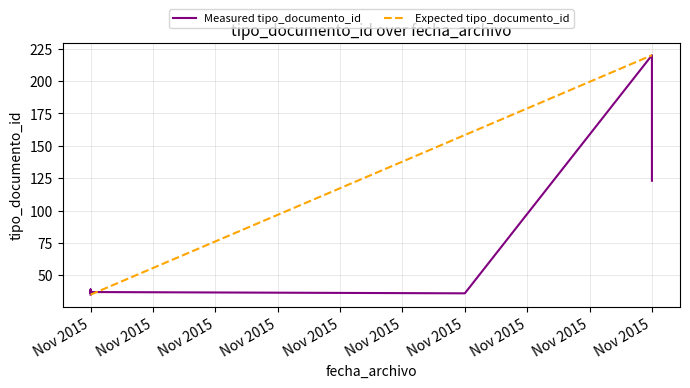

What is the total value across all series at Nov 2015?

70.0